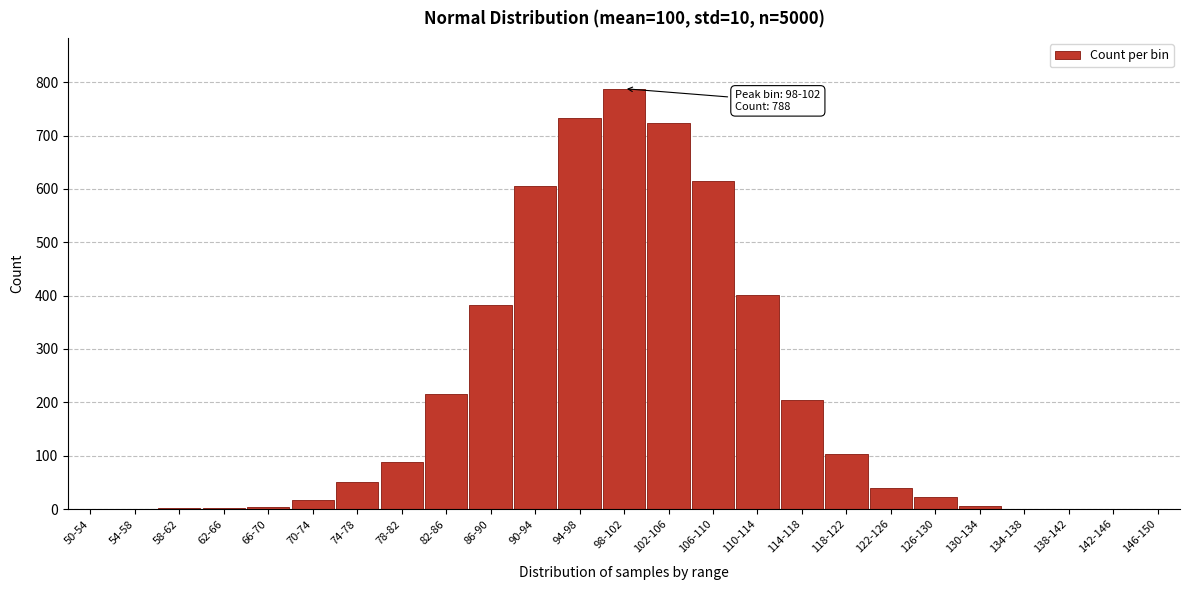

Between 122-126 and 90-94, which is larger?

90-94